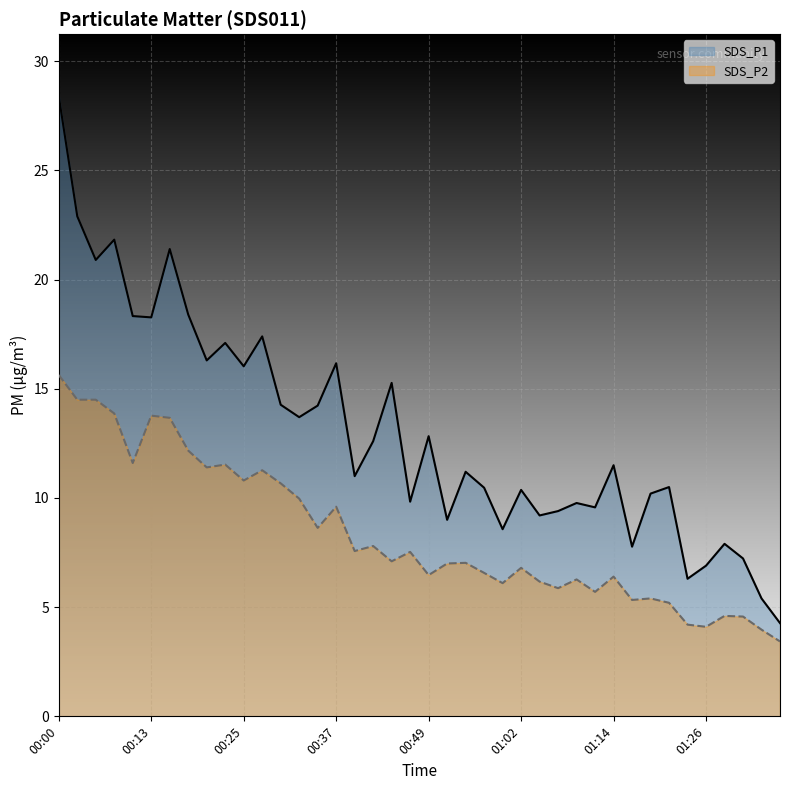

Between 01:19 and 00:25, which is larger?

00:25